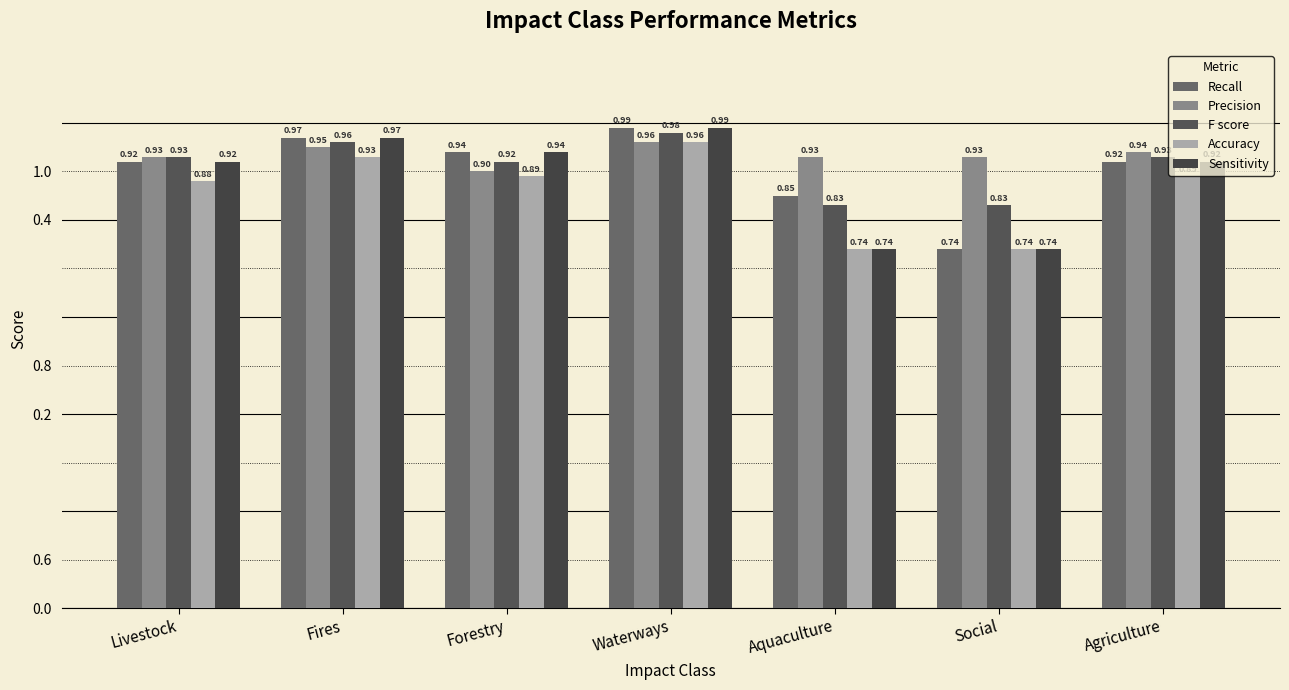

Are the bars grouped side by side (vs. stacked)?

Yes